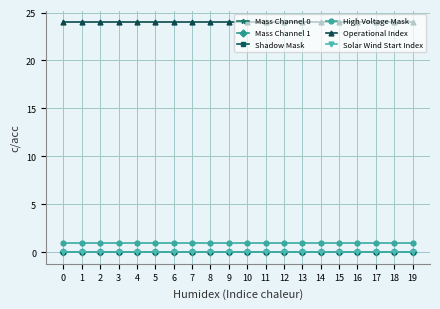

Reading left to right, list all the values displayed in this chart.

Mass Channel 0: 0=0	1=0	2=0	3=0	4=0	5=0	6=0	7=0	8=0	9=0	10=0	11=0	12=0	13=0	14=0	15=0	16=0	17=0	18=0	19=0
Mass Channel 1: 0=0	1=0	2=0	3=0	4=0	5=0	6=0	7=0	8=0	9=0	10=0	11=0	12=0	13=0	14=0	15=0	16=0	17=0	18=0	19=0
Shadow Mask: 0=0	1=0	2=0	3=0	4=0	5=0	6=0	7=0	8=0	9=0	10=0	11=0	12=0	13=0	14=0	15=0	16=0	17=0	18=0	19=0
High Voltage Mask: 0=1	1=1	2=1	3=1	4=1	5=1	6=1	7=1	8=1	9=1	10=1	11=1	12=1	13=1	14=1	15=1	16=1	17=1	18=1	19=1
Operational Index: 0=24	1=24	2=24	3=24	4=24	5=24	6=24	7=24	8=24	9=24	10=24	11=24	12=24	13=24	14=24	15=24	16=24	17=24	18=24	19=24
Solar Wind Start Index: 0=0	1=0	2=0	3=0	4=0	5=0	6=0	7=0	8=0	9=0	10=0	11=0	12=0	13=0	14=0	15=0	16=0	17=0	18=0	19=0